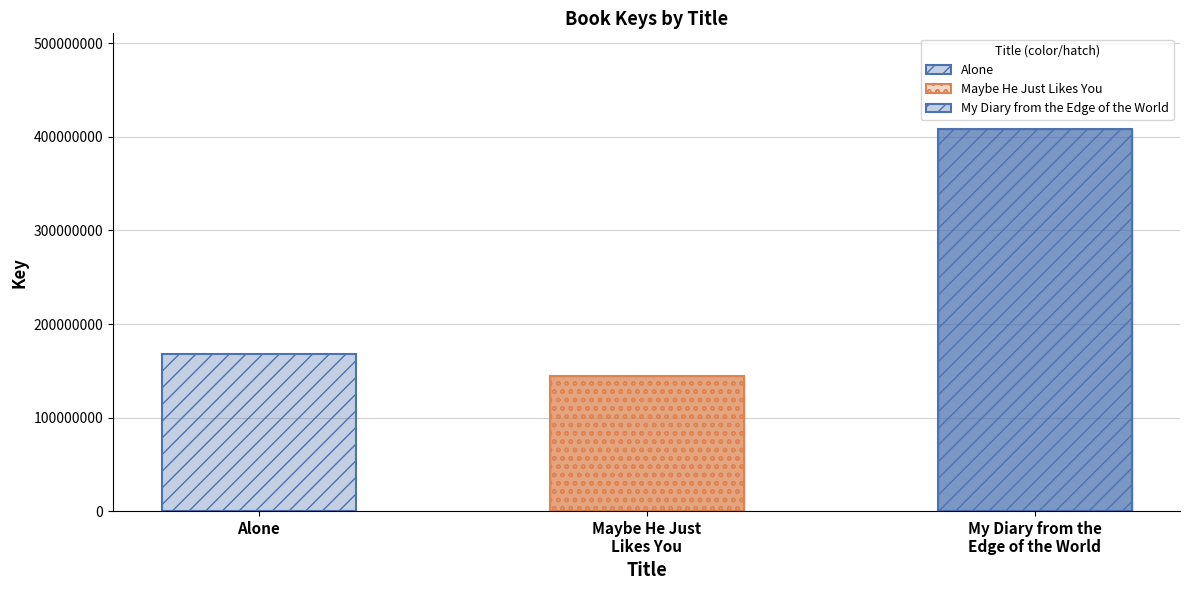

Is it true that the value at Alone is 168261136?

True